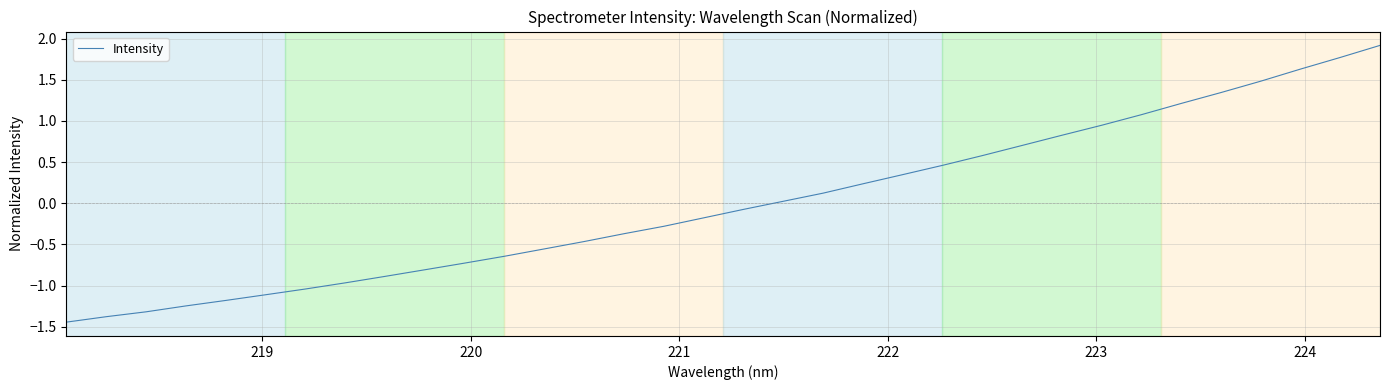

What is the difference between the maximum and minimum values?

3.4